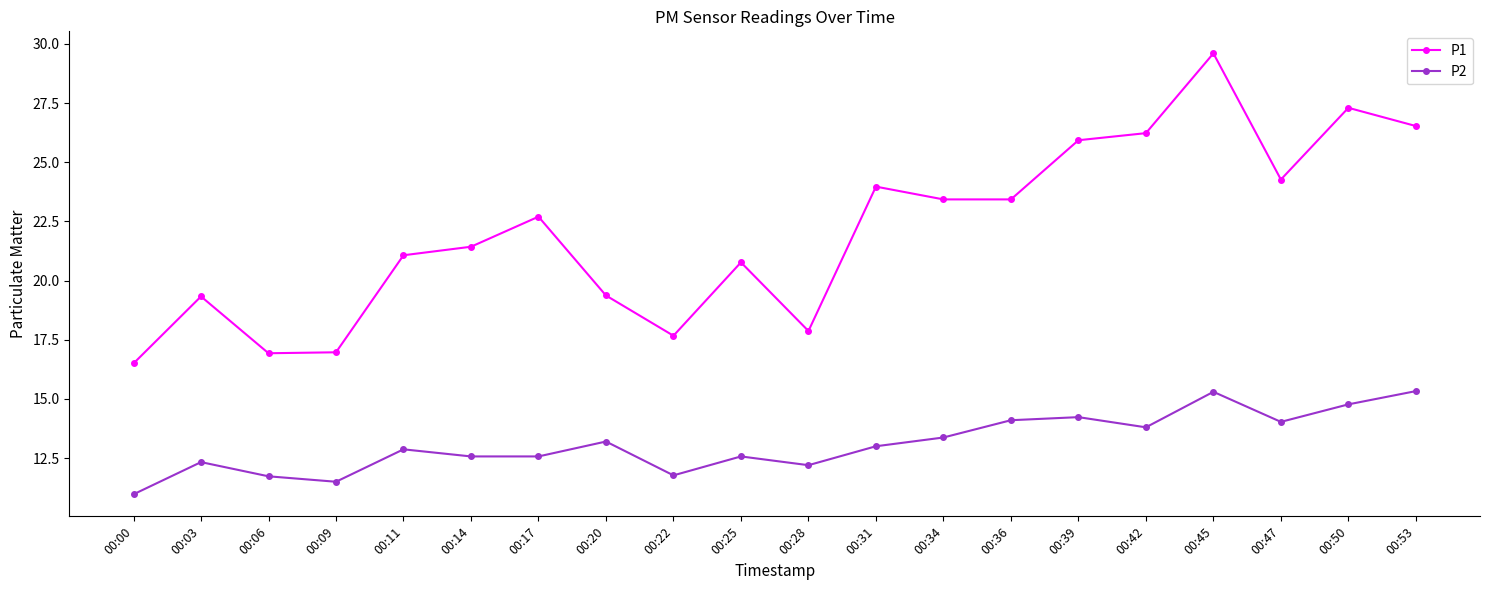

True or false: P1 and P2 intersect in this chart.

False